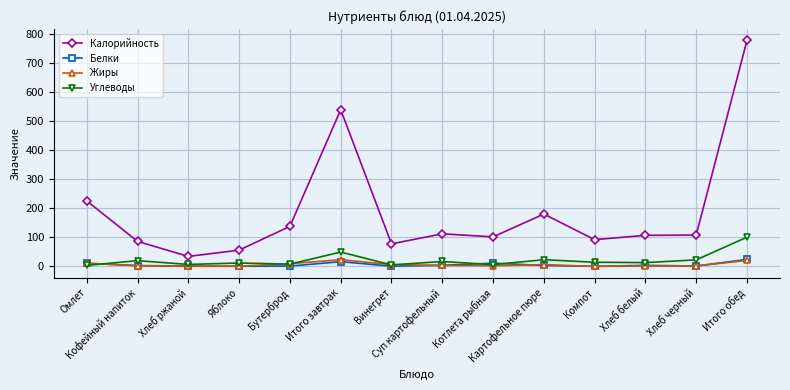

The value of Белки at Хлеб ржаной is 1.3. True or false?

True